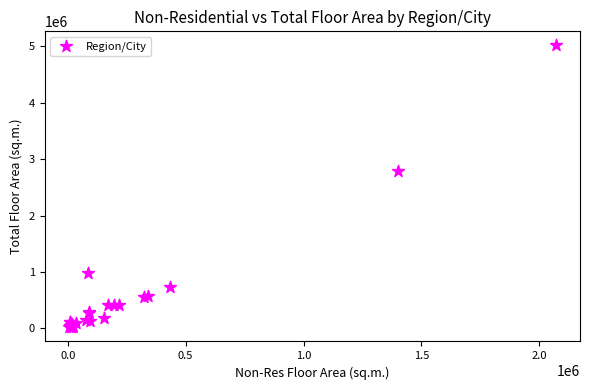

What Y value in the scatter plot is closest to 2518850?

2793919